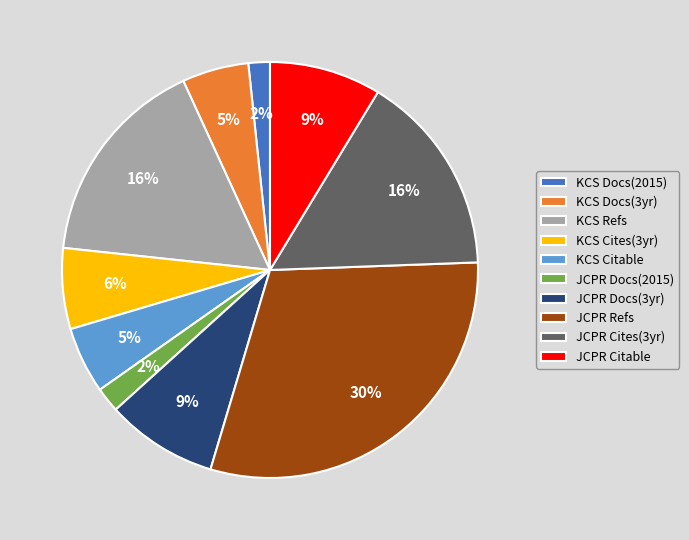

True or false: JCPR Cites(3yr) accounts for 2% of the total.

False